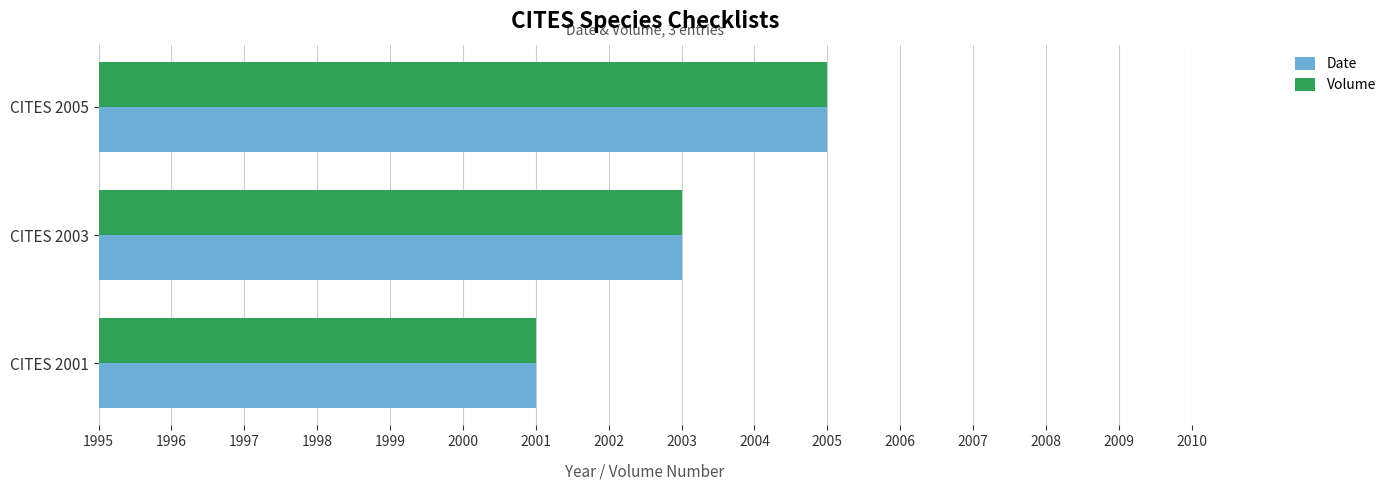

The Volume series shows 911 at CITES 2003. True or false?

False